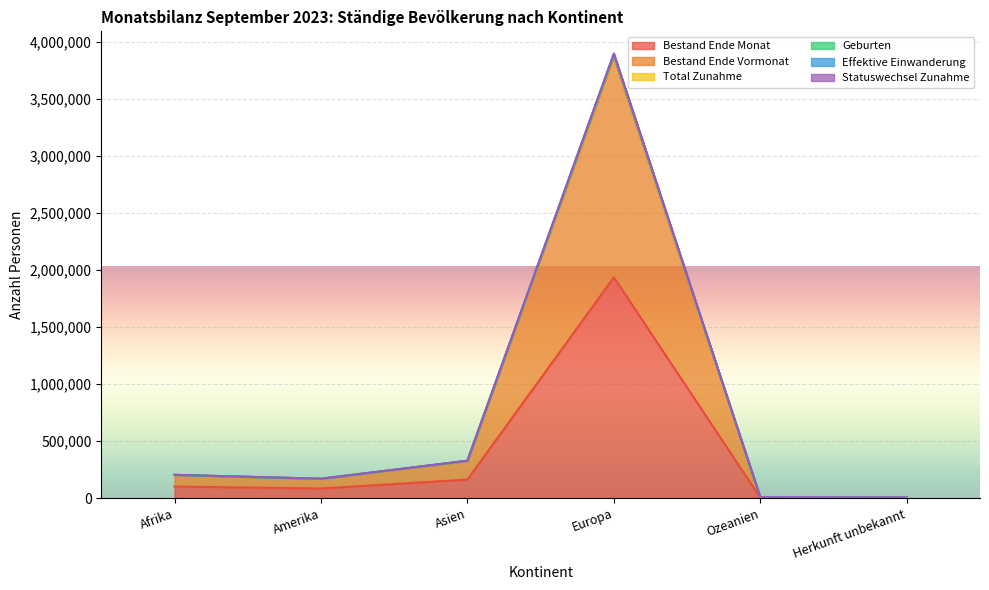

True or false: Effektive Einwanderung has a value of 170491 at Amerika.

True